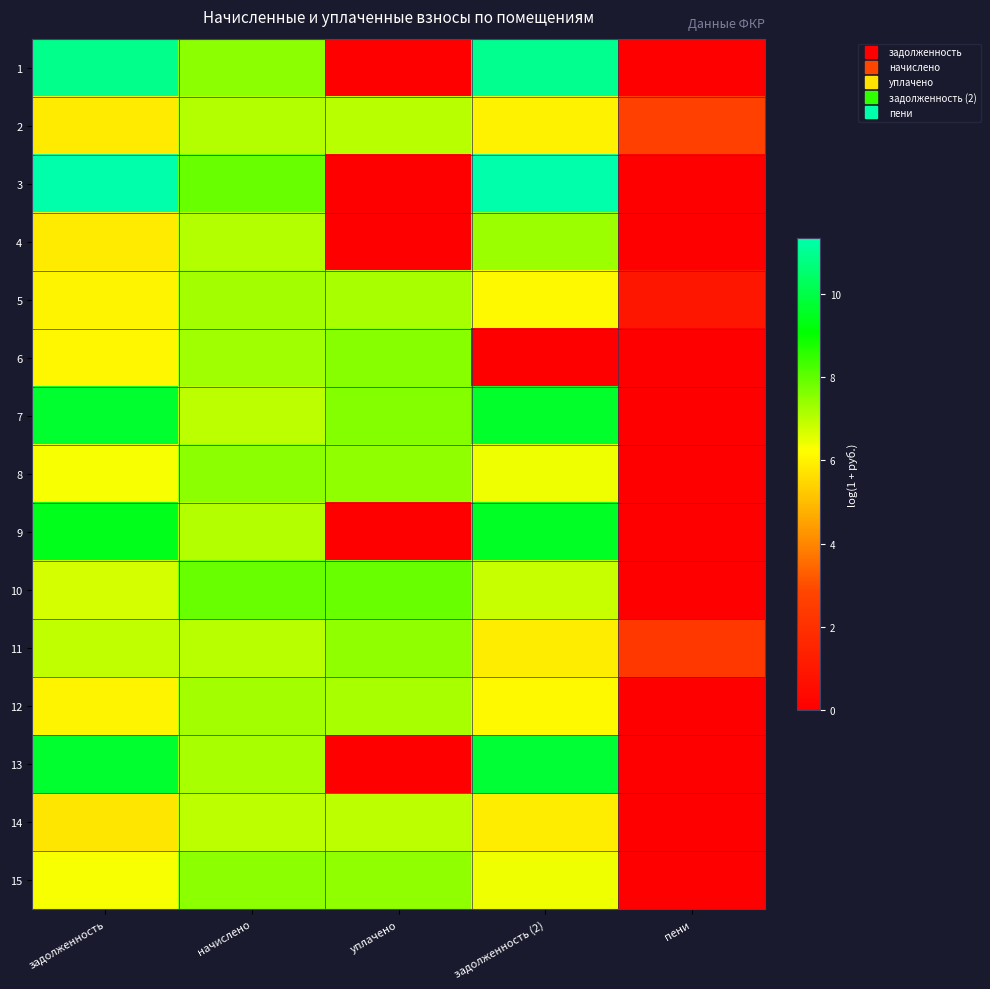

What is the spread (max minus min) of values at начислено?

0.9